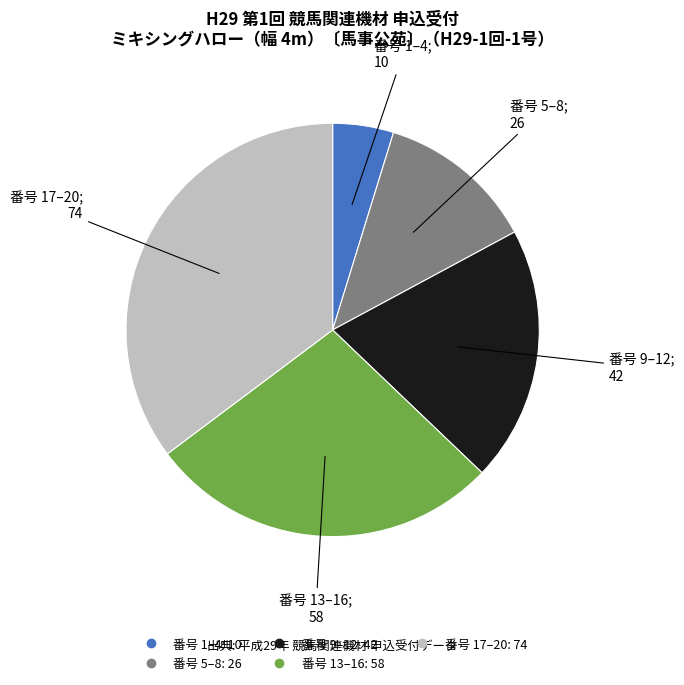

Is there a majority slice in this chart?

No